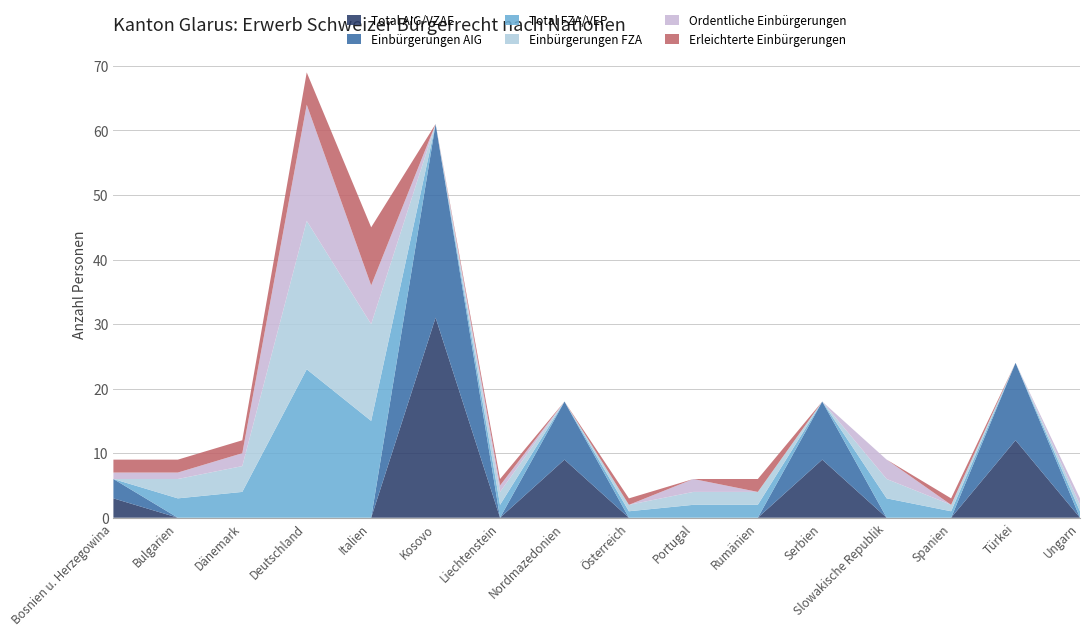

Reading right to left, what are all the values shown in this chart?

Total AIG/VZAE: 0	12	0	0	9	0	0	0	9	0	31	0	0	0	0	3
Einbürgerungen AIG: 0	12	0	0	9	0	0	0	9	0	30	0	0	0	0	3
Total FZA/VEP: 1	0	1	3	0	2	2	1	0	2	0	15	23	4	3	0
Einbürgerungen FZA: 1	0	1	3	0	2	2	1	0	2	0	15	23	4	3	0
Ordentliche Einbürgerungen: 1	0	0	3	0	0	2	0	0	1	0	6	18	2	1	1
Erleichterte Einbürgerungen: 0	0	1	0	0	2	0	1	0	1	0	9	5	2	2	2